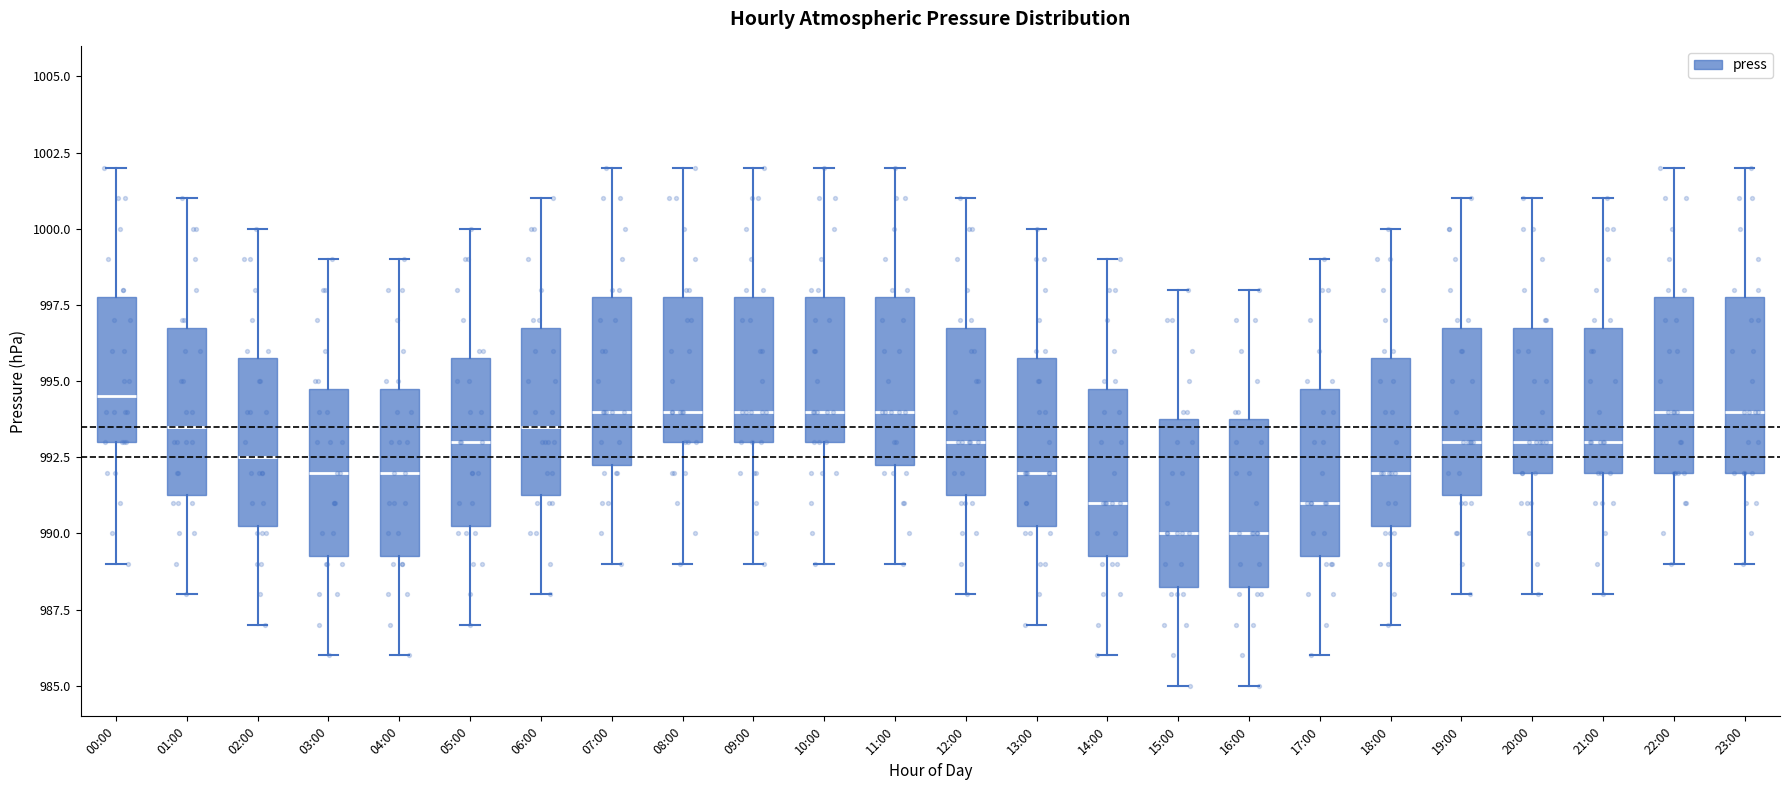

Reading left to right, transcribe this box plot: for each box, give where its median line is, the range the box spans, and where its two whiskers end, as read against the y-axis. The values are not printed on the chart, so give them approximately, as read against the axis.

00:00: median 994.5, box 993.0 to 998.0, whiskers 989.0 to 1002.0
01:00: median 993.5, box 991.5 to 997.0, whiskers 988.0 to 1001.0
02:00: median 992.5, box 990.5 to 996.0, whiskers 987.0 to 1000.0
03:00: median 992.0, box 989.5 to 995.0, whiskers 986.0 to 999.0
04:00: median 992.0, box 989.5 to 995.0, whiskers 986.0 to 999.0
05:00: median 993.0, box 990.5 to 996.0, whiskers 987.0 to 1000.0
06:00: median 993.5, box 991.5 to 997.0, whiskers 988.0 to 1001.0
07:00: median 994.0, box 992.5 to 998.0, whiskers 989.0 to 1002.0
08:00: median 994.0, box 993.0 to 998.0, whiskers 989.0 to 1002.0
09:00: median 994.0, box 993.0 to 998.0, whiskers 989.0 to 1002.0
10:00: median 994.0, box 993.0 to 998.0, whiskers 989.0 to 1002.0
11:00: median 994.0, box 992.5 to 998.0, whiskers 989.0 to 1002.0
12:00: median 993.0, box 991.5 to 997.0, whiskers 988.0 to 1001.0
13:00: median 992.0, box 990.5 to 996.0, whiskers 987.0 to 1000.0
14:00: median 991.0, box 989.5 to 995.0, whiskers 986.0 to 999.0
15:00: median 990.0, box 988.5 to 994.0, whiskers 985.0 to 998.0
16:00: median 990.0, box 988.5 to 994.0, whiskers 985.0 to 998.0
17:00: median 991.0, box 989.5 to 995.0, whiskers 986.0 to 999.0
18:00: median 992.0, box 990.5 to 996.0, whiskers 987.0 to 1000.0
19:00: median 993.0, box 991.5 to 997.0, whiskers 988.0 to 1001.0
20:00: median 993.0, box 992.0 to 997.0, whiskers 988.0 to 1001.0
21:00: median 993.0, box 992.0 to 997.0, whiskers 988.0 to 1001.0
22:00: median 994.0, box 992.0 to 998.0, whiskers 989.0 to 1002.0
23:00: median 994.0, box 992.0 to 998.0, whiskers 989.0 to 1002.0